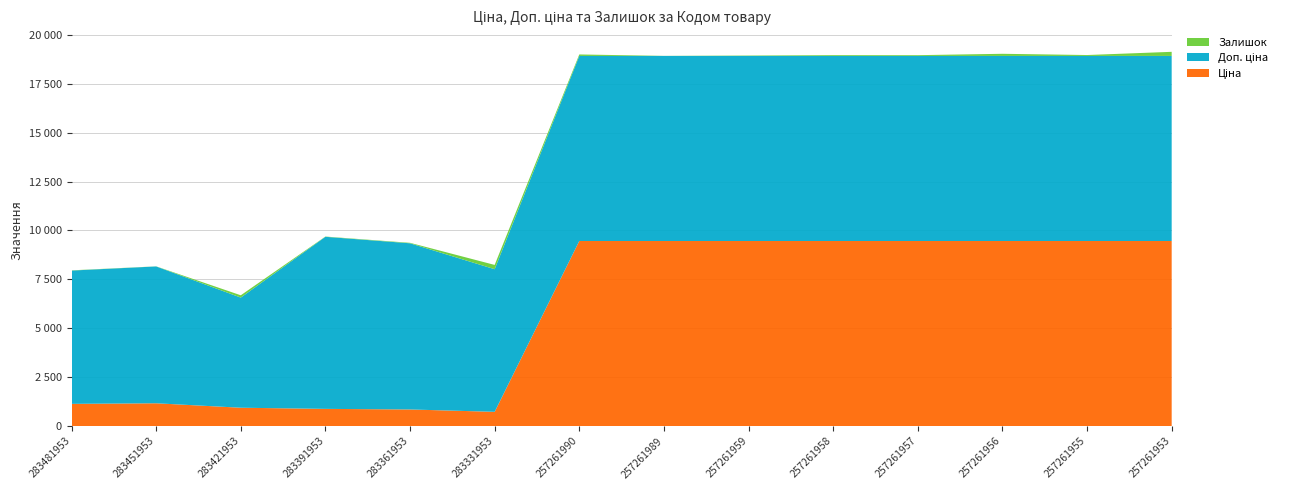

Reading left to right, transcribe all the data shown in this chart.

Ціна: 283481953=1135.5	283451953=1165.6	283421953=938.2	283391953=879.5	283361953=849.3	283331953=728.9	257261990=9458.9	257261989=9458.9	257261959=9458.9	257261958=9458.9	257261957=9458.9	257261956=9458.9	257261955=9458.9	257261953=9458.9
Доп. ціна: 283481953=6812.7	283451953=6993.4	283421953=5629.1	283391953=8794.5	283361953=8493.3	283331953=7288.6	257261990=9458.9	257261989=9458.9	257261959=9458.9	257261958=9458.9	257261957=9458.9	257261956=9458.9	257261955=9458.9	257261953=9458.9
Залишок: 283481953=12.0	283451953=5.0	283421953=118.0	283391953=13.0	283361953=24.0	283331953=219.0	257261990=75.0	257261989=4.0	257261959=20.0	257261958=41.0	257261957=39.0	257261956=109.0	257261955=46.0	257261953=210.0